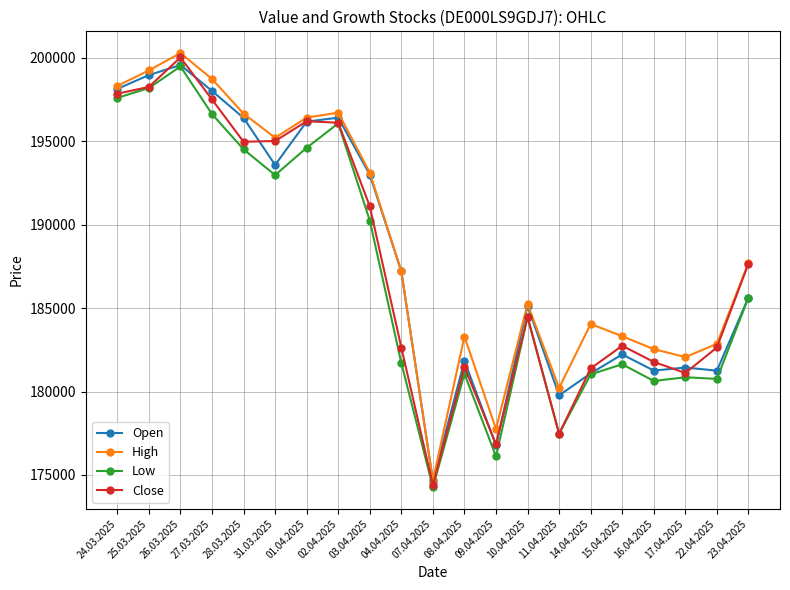

How many series are shown in this chart?

4